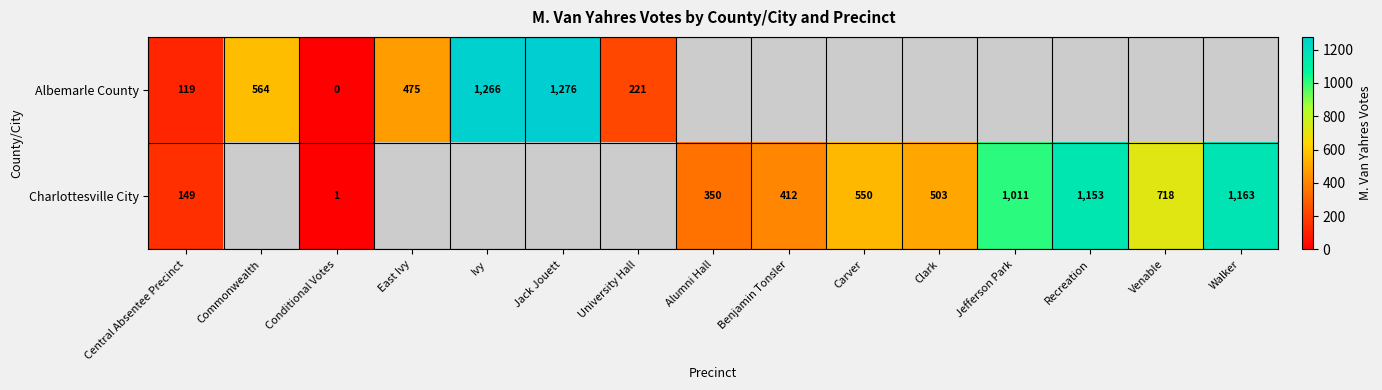

What is the sum of the Albemarle County values at Jack Jouett and University Hall?

1497